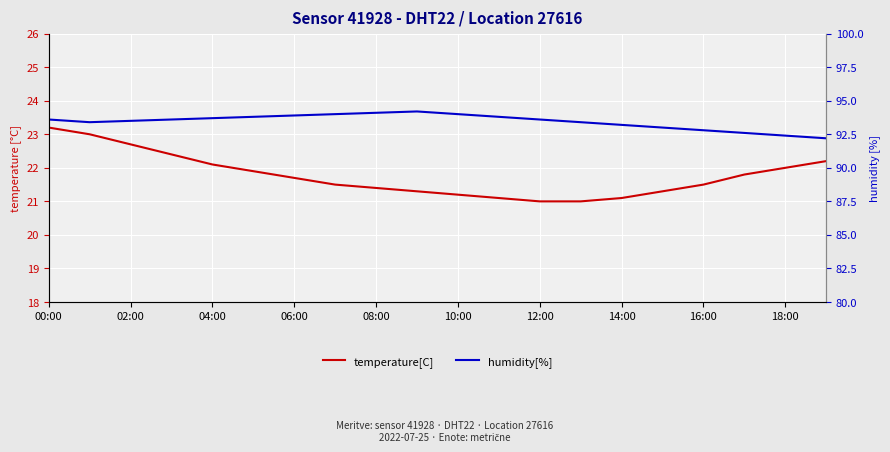

What is the label of the 3rd point from the right?

17